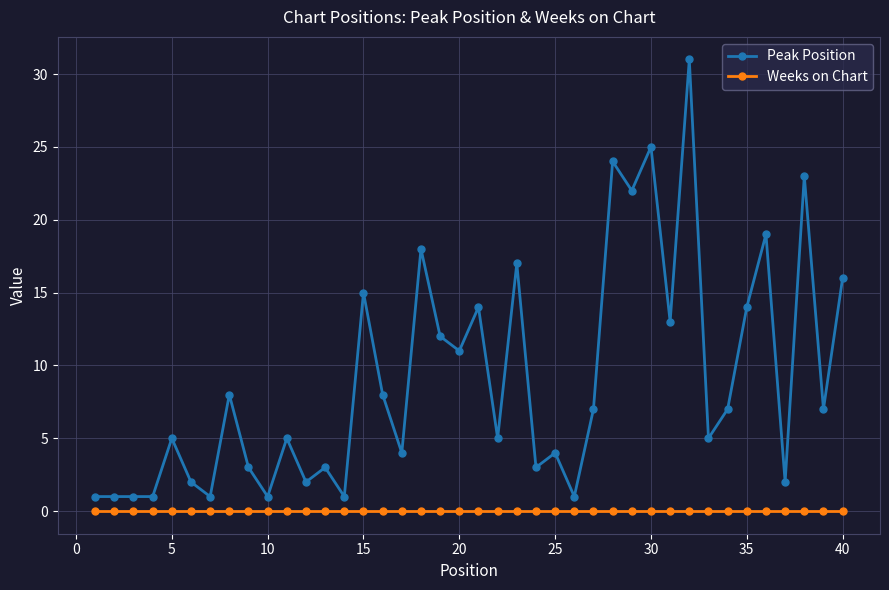

What is the maximum value shown in the chart?

31